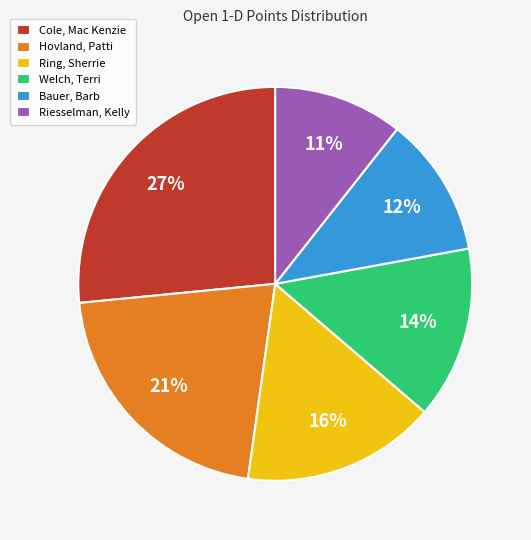

Is Hovland, Patti the majority of the pie?

No